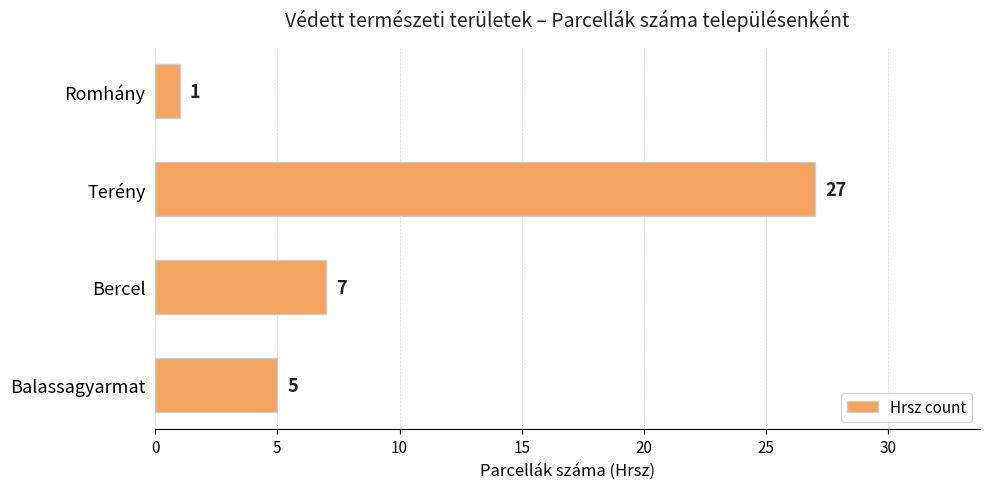

Does the chart contain stacked bars?

No